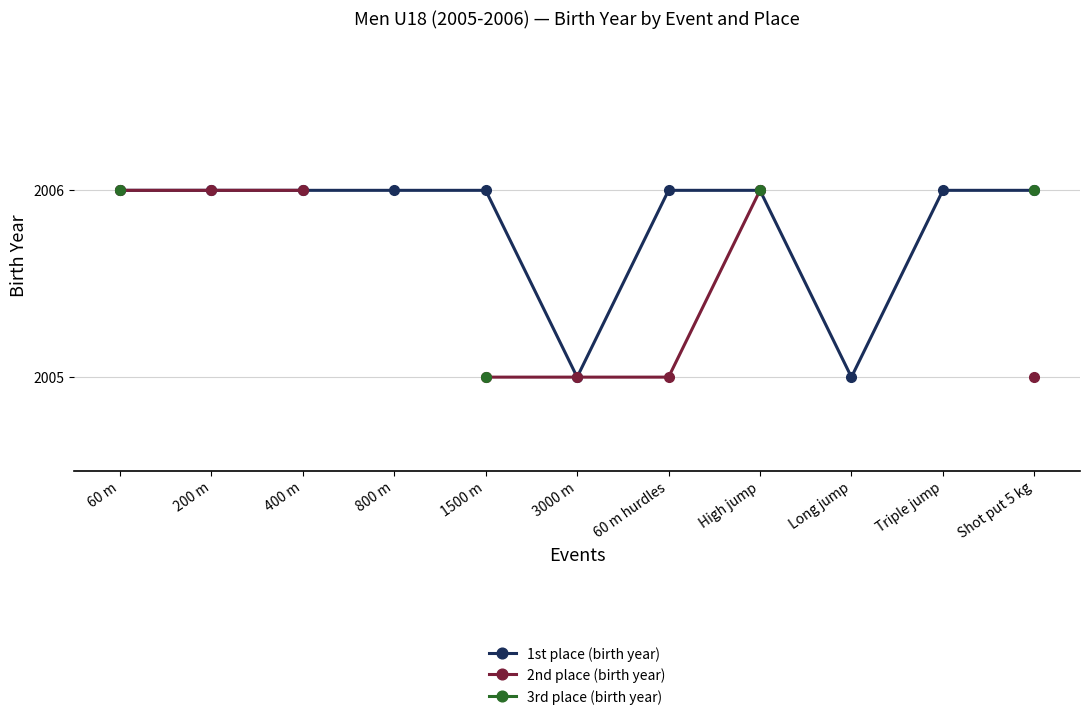

The value of 1st place (birth year) at Shot put 5 kg is 3200. True or false?

False